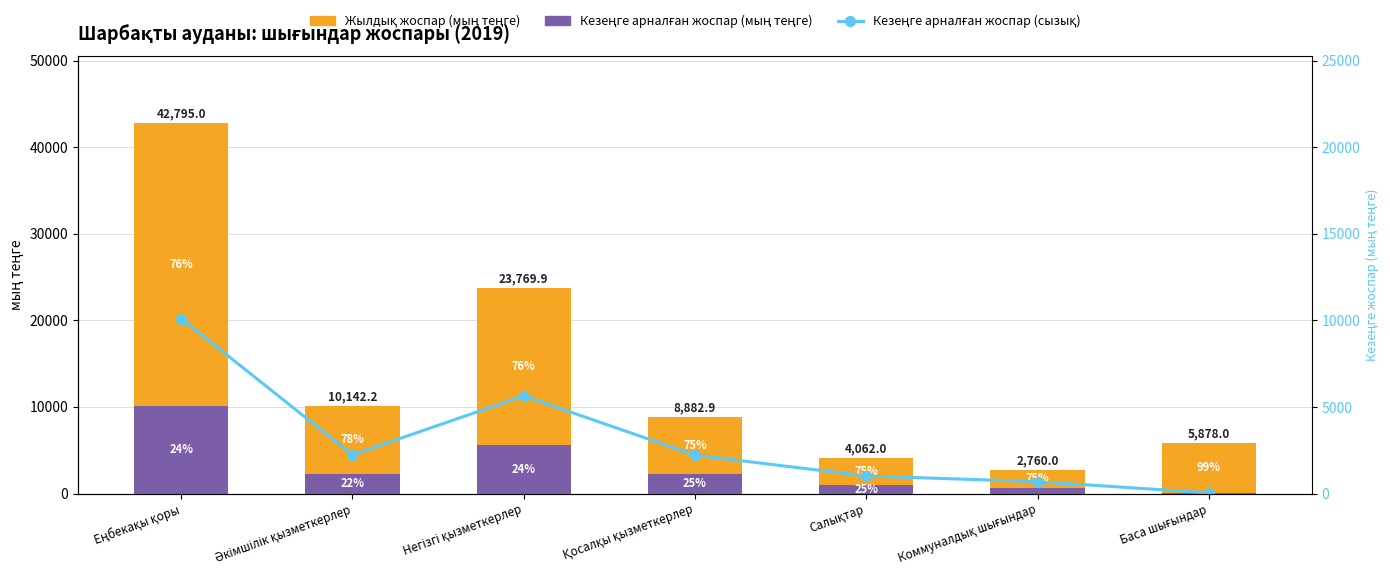

What is the minimum value for Жылдық жоспар (мың теңге)?

2070.0